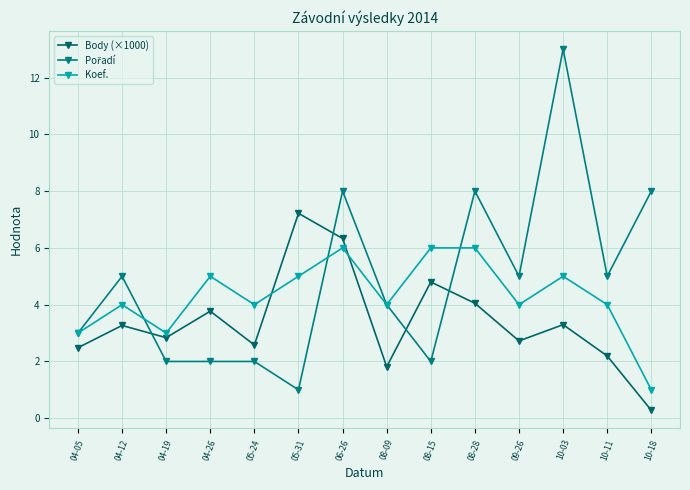

What is the label of the 13th point from the right?

04-12